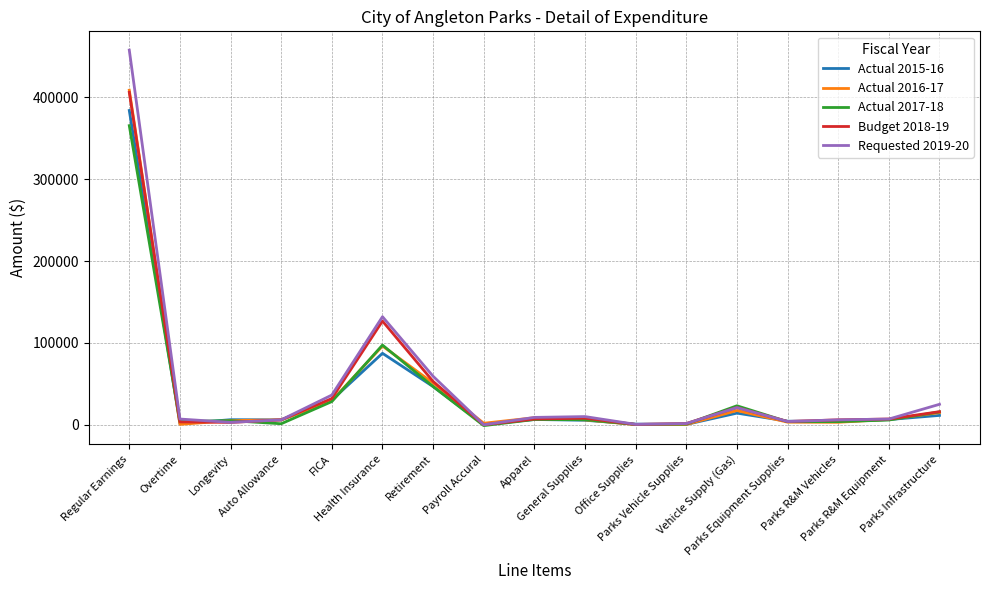

What is the difference between the second highest and second lowest values in the Actual 2015-16 series?

86877.0